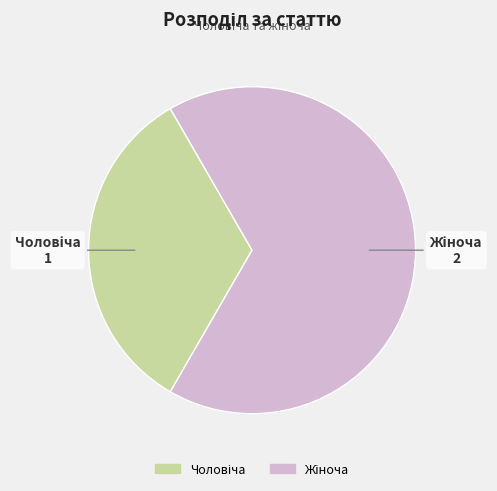

Is there any slice that represents more than half of the pie?

Yes